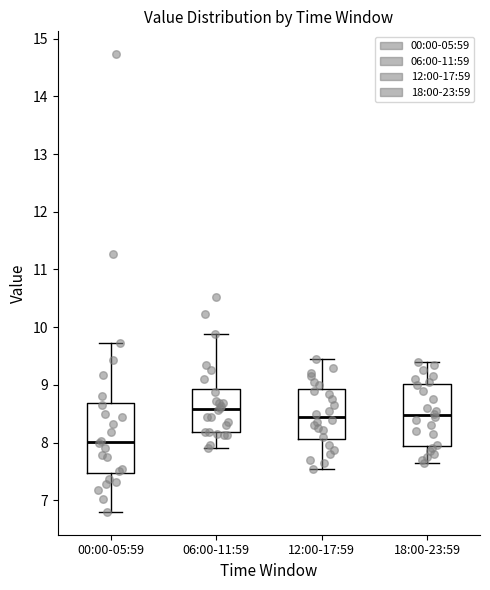

Where does the median line of the box for 06:00-11:59 sit on the y-axis? The values are not printed on the chart, so give them approximately, as read against the axis.

8.6